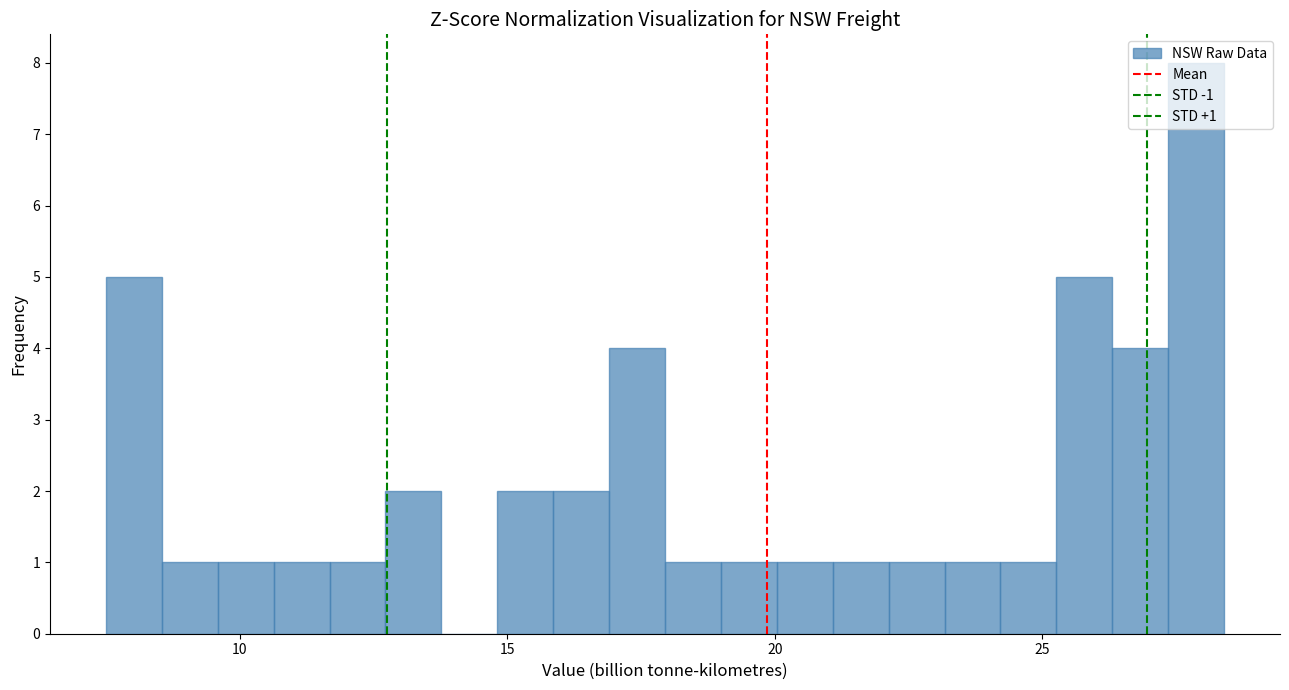

Around what value on the x-axis is the tallest bar? Give the approximate position of its centre, as read against the axis.

28.0